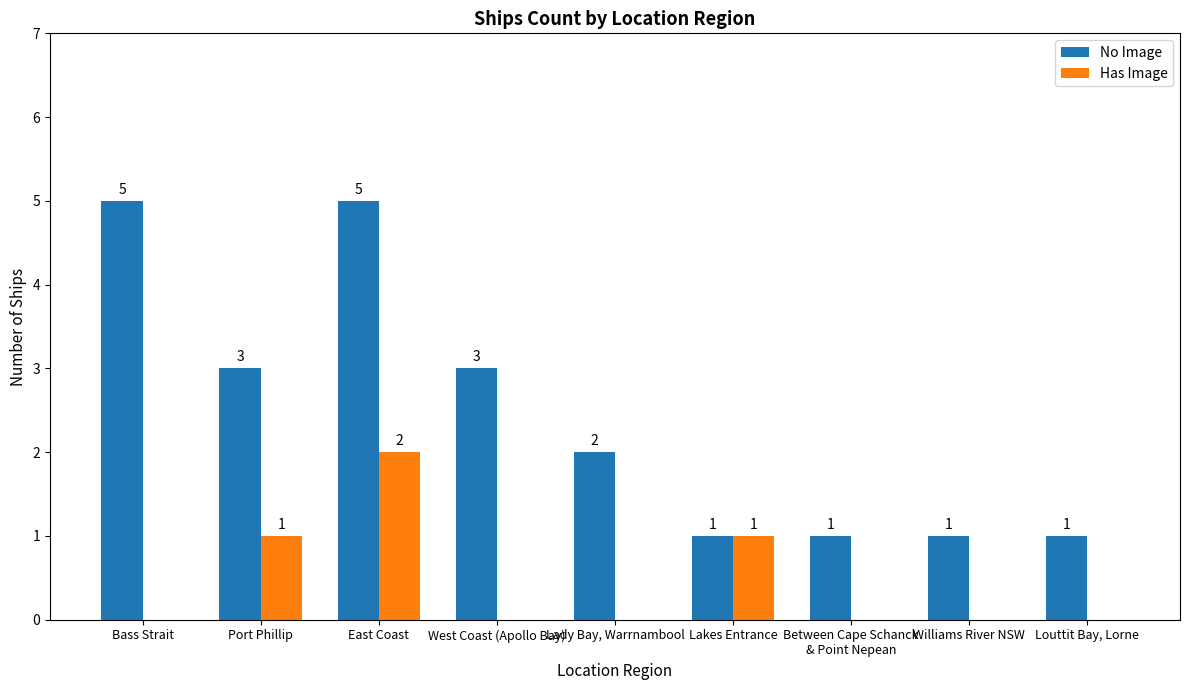

Is it true that No Image equals 1 at Lakes Entrance?

True